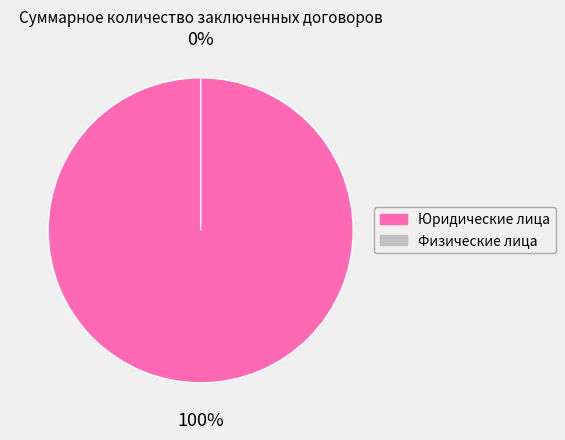

The Клиенты, являющиеся юридическими лицами slice represents 100% of the pie. True or false?

True